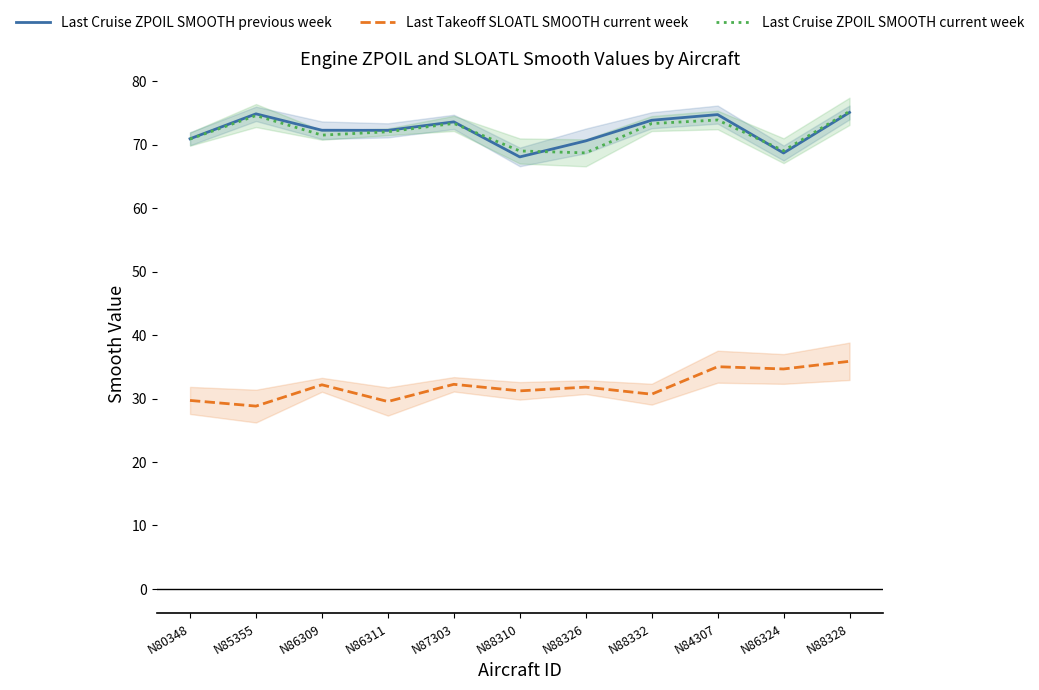

What is the label of the 9th point from the right?

N86309